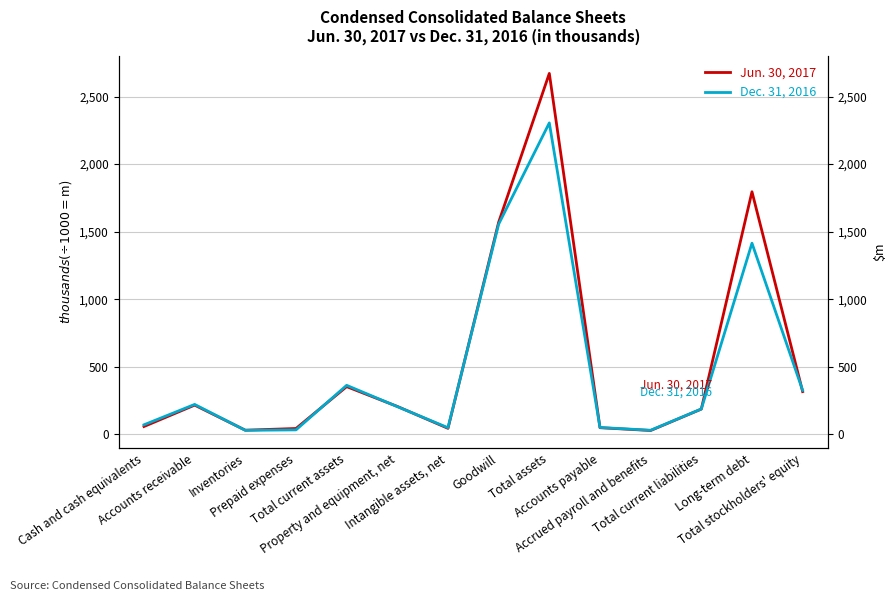

How many data points does each series have?

14